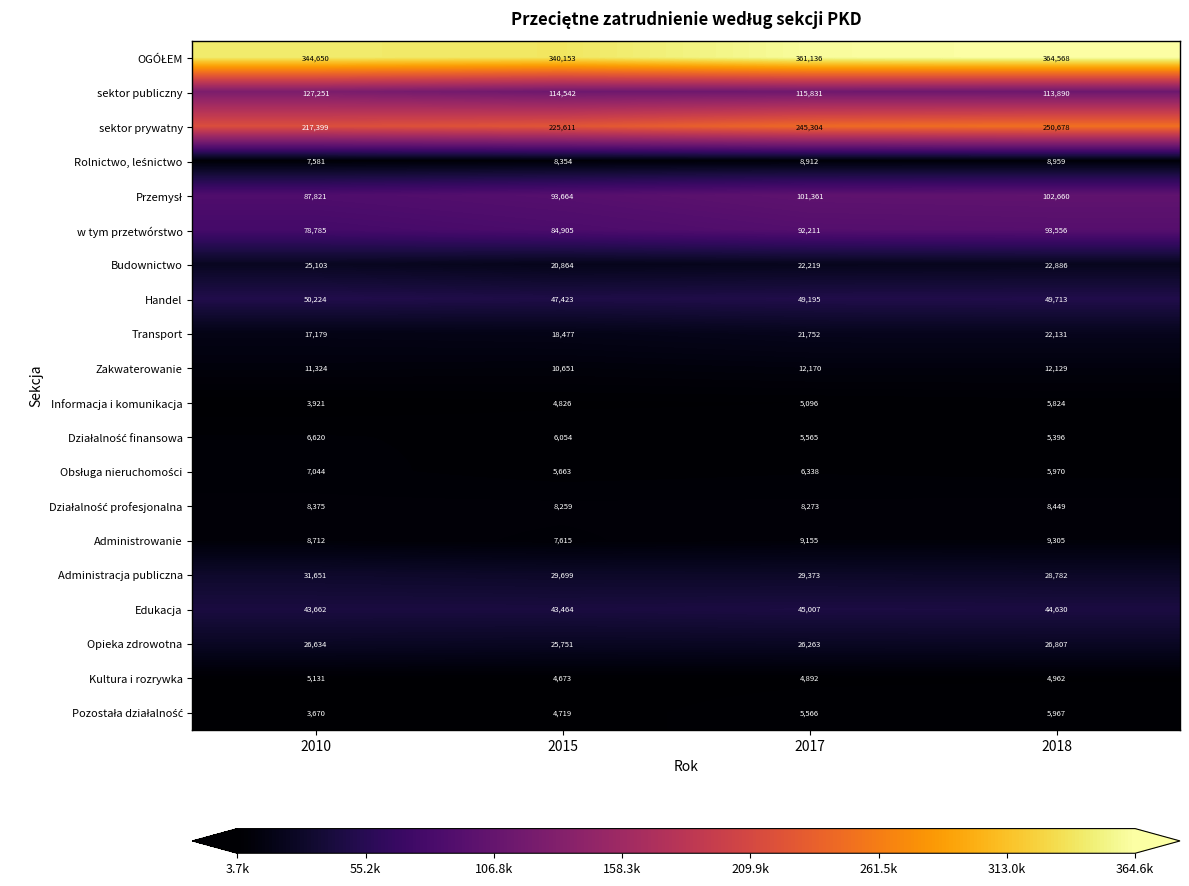

Is it true that sektor publiczny equals 73539 at 2017?

False